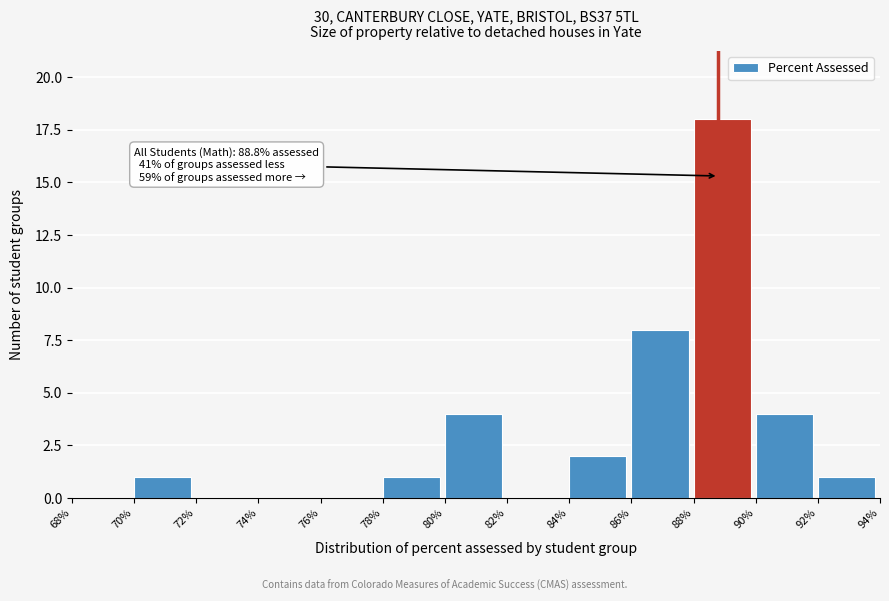

Reading left to right, what are all the values shown in this chart?

68%=0	70%=1	72%=0	74%=0	76%=0	78%=1	80%=4	82%=0	84%=2	86%=8	88%=18	90%=4	92%=1